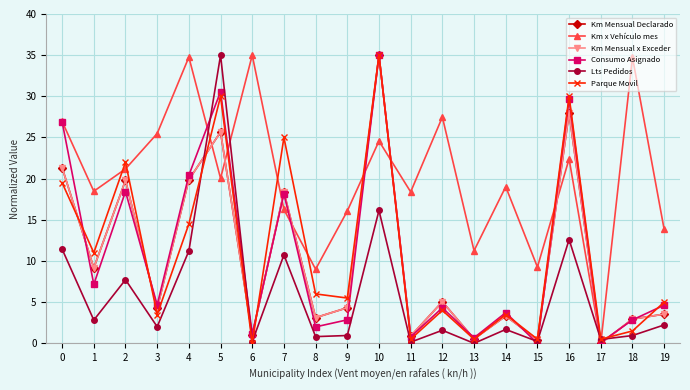

Reading left to right, extract all data points from this chart.

Km Mensual Declarado: 21.3	9.2	19.8	4.2	19.9	25.7	1.0	18.4	3.1	4.3	35.0	0.9	5.1	0.5	3.3	0.4	28.0	0.0	2.9	3.5
Km x Vehículo mes: 27.0	18.5	21.2	25.5	34.8	20.0	35.0	16.3	9.0	16.1	24.6	18.4	27.5	11.2	19.0	9.3	22.4	0.0	34.7	13.8
Km Mensual x Exceder: 21.3	9.2	19.8	4.2	19.9	25.7	1.0	18.4	3.1	4.3	35.0	0.9	5.1	0.5	3.3	0.4	28.0	0.0	2.9	3.5
Consumo Asignado: 26.9	7.2	18.4	4.7	20.4	30.6	1.1	18.2	2.0	2.9	35.0	0.8	4.3	0.7	3.7	0.0	29.7	0.1	2.8	4.6
Lts Pedidos: 11.4	2.8	7.7	2.0	11.2	35.0	0.2	10.7	0.8	0.9	16.1	0.1	1.6	0.0	1.7	0.2	12.6	0.5	0.9	2.2
Parque Movil: 19.5	11.0	22.0	3.5	14.5	30.0	0.0	25.0	6.0	5.5	35.0	0.5	4.0	0.5	3.5	0.5	30.0	0.5	1.5	5.0